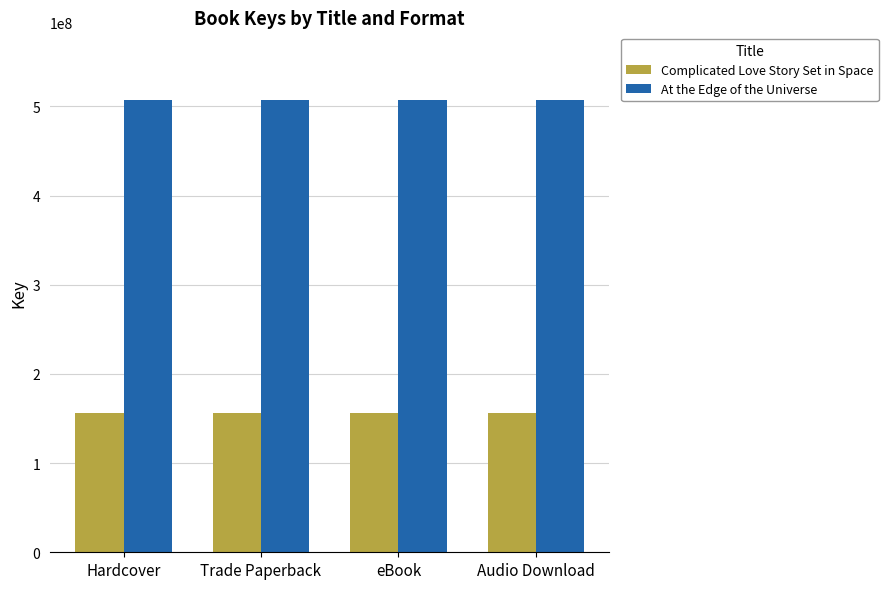

Are the bars horizontal?

No